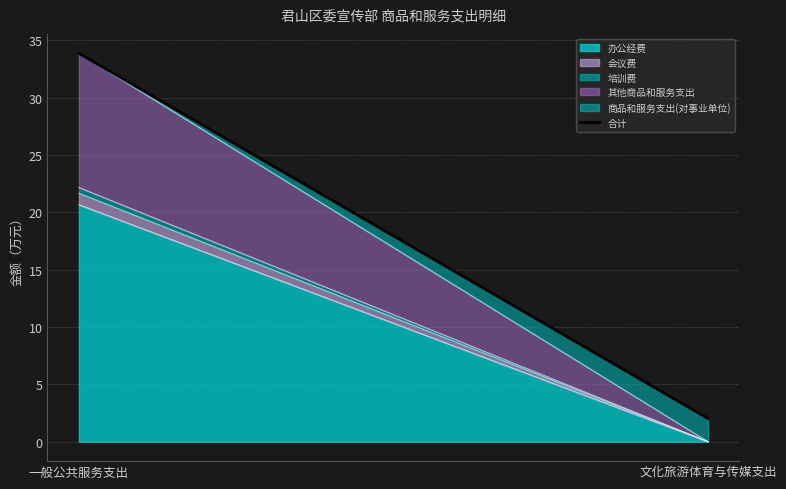

What is the label of the 2nd point from the right?

一般公共服务支出